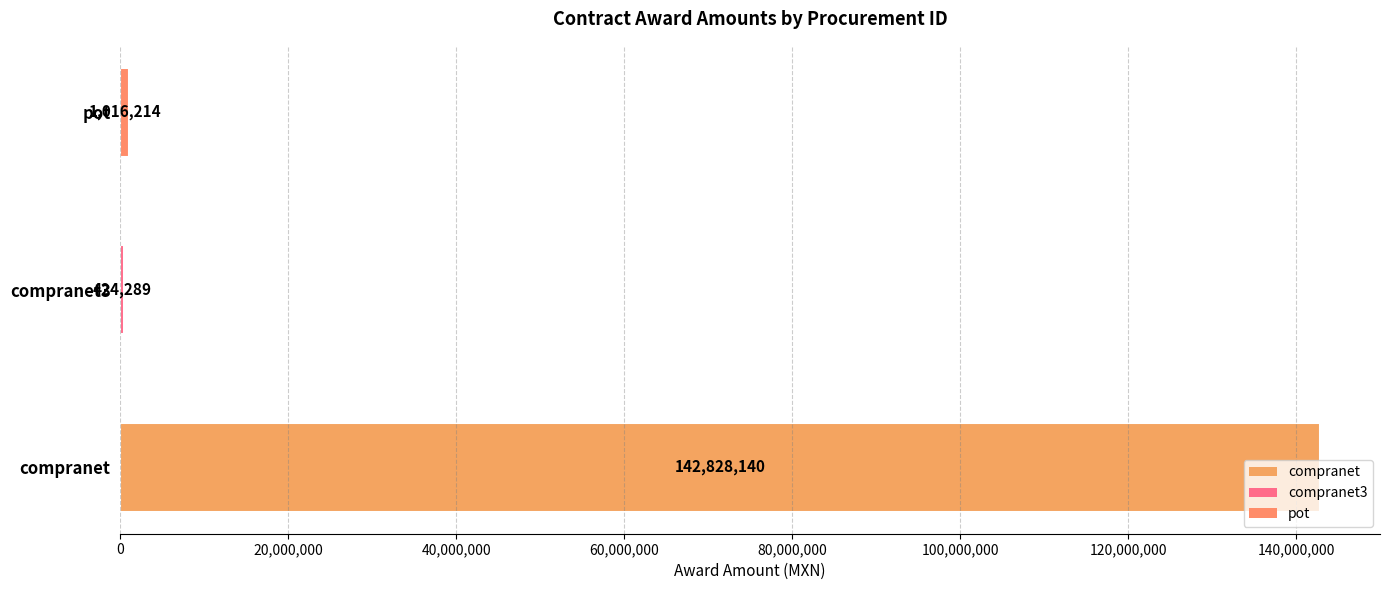

What is the maximum value shown in the chart?

142828139.7